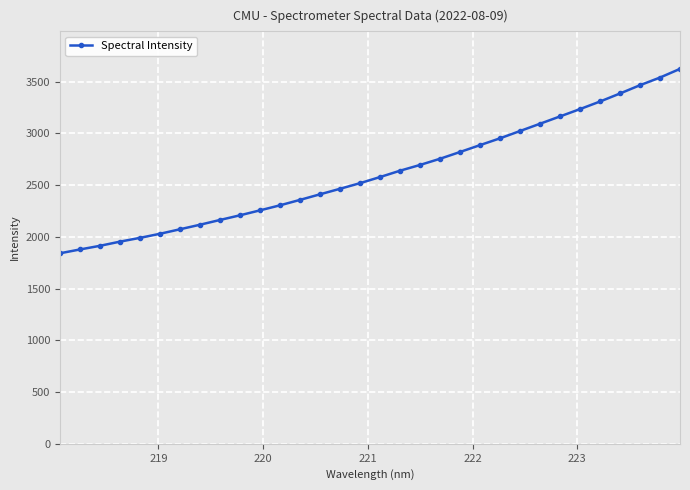

What is the difference between the maximum and second lowest values?

1745.2